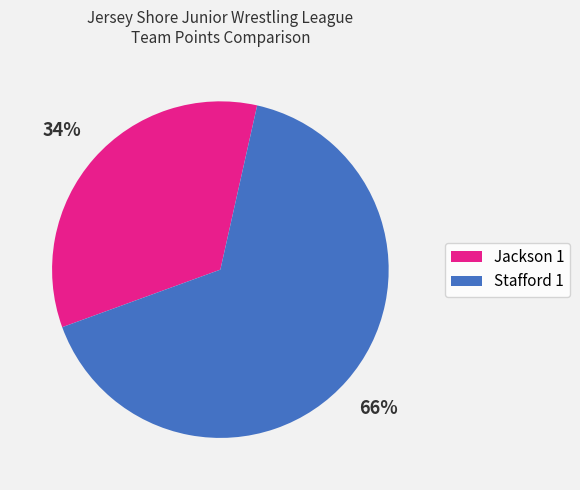

To the nearest percent, what is the difference between the largest and smallest slice percentages?

32%